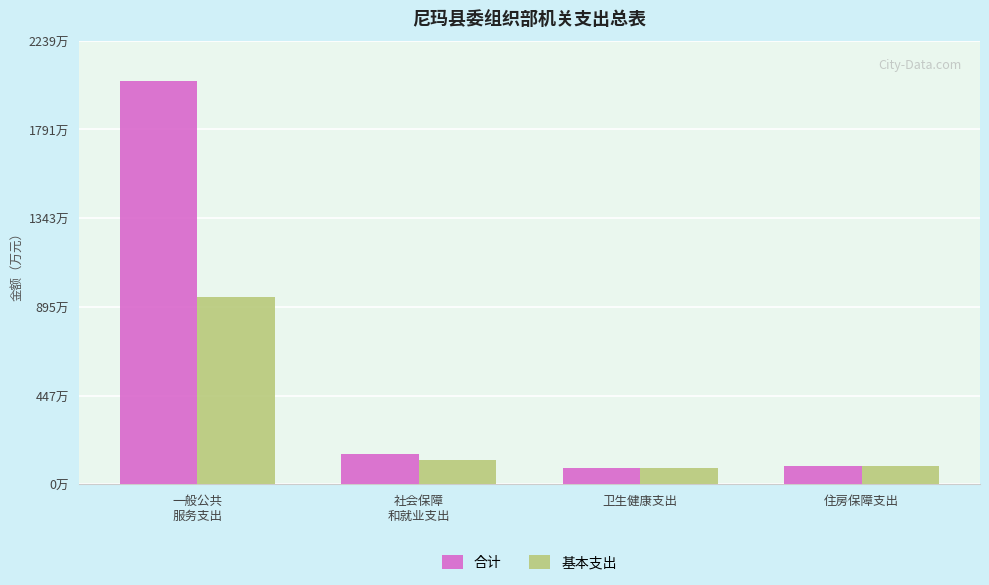

At how many categories does at least one series exceed 1751?

1